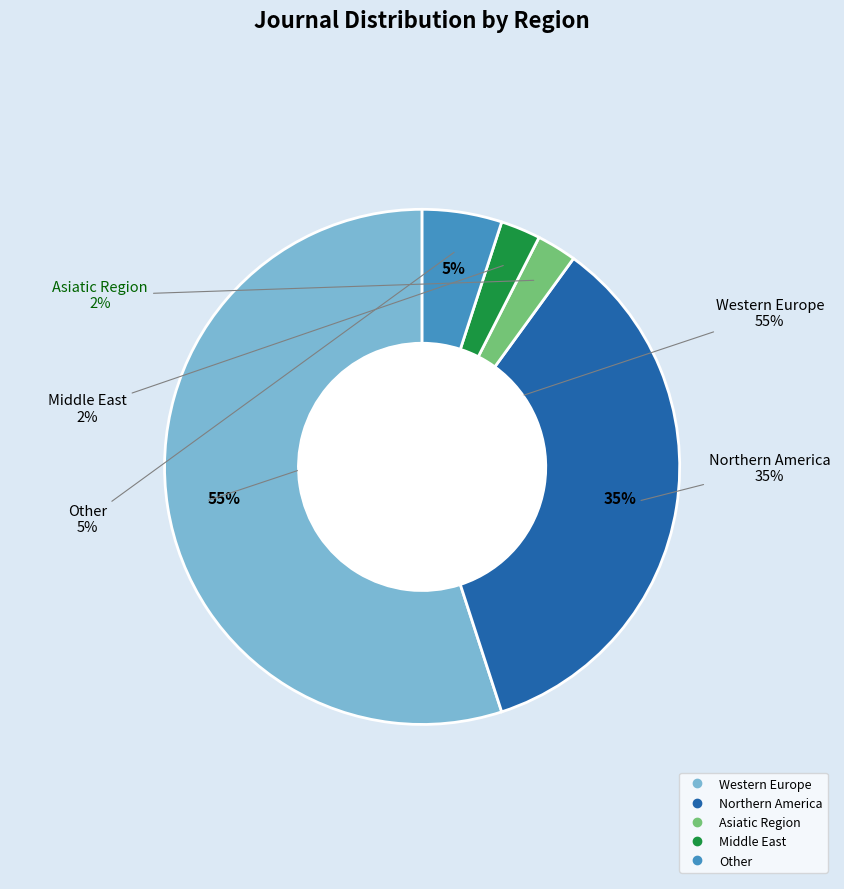

True or false: Middle East accounts for 1% of the total.

False